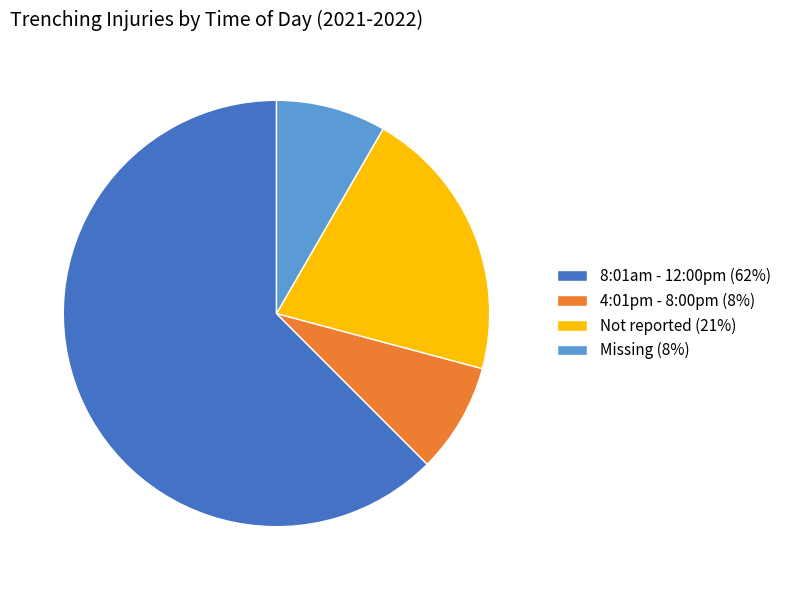

What is the ratio of the value at Not reported to the value at 4:01pm - 8:00pm?

2.5